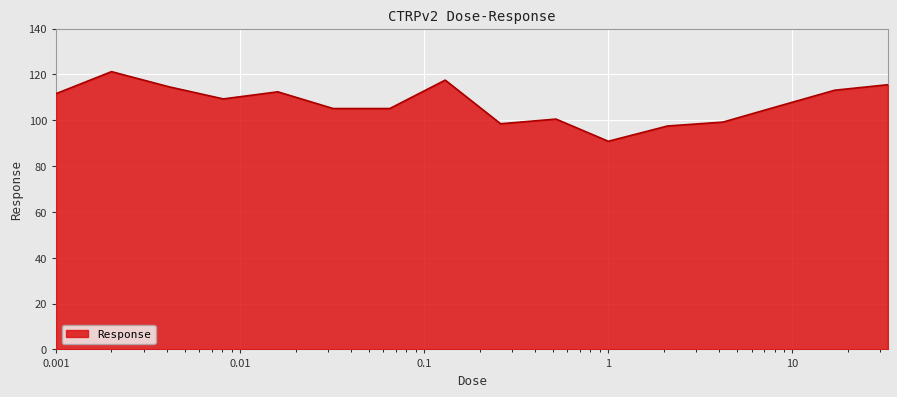

What is the sum of all values?

1717.9